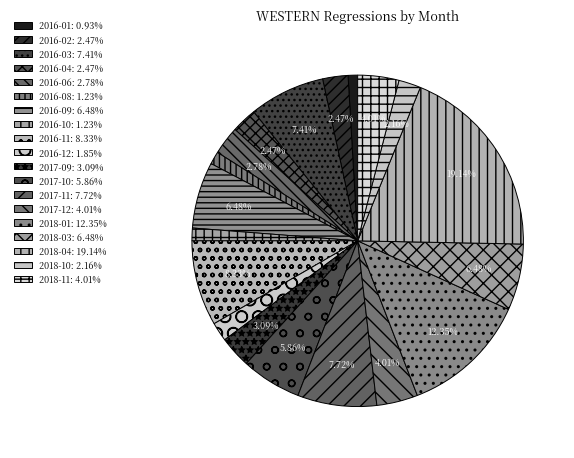

True or false: 2016-06 accounts for 3% of the total.

True